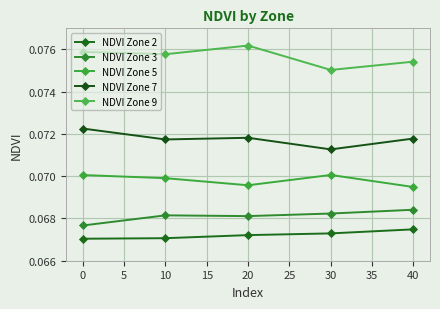

Does the chart display data point markers on the line(s)?

Yes